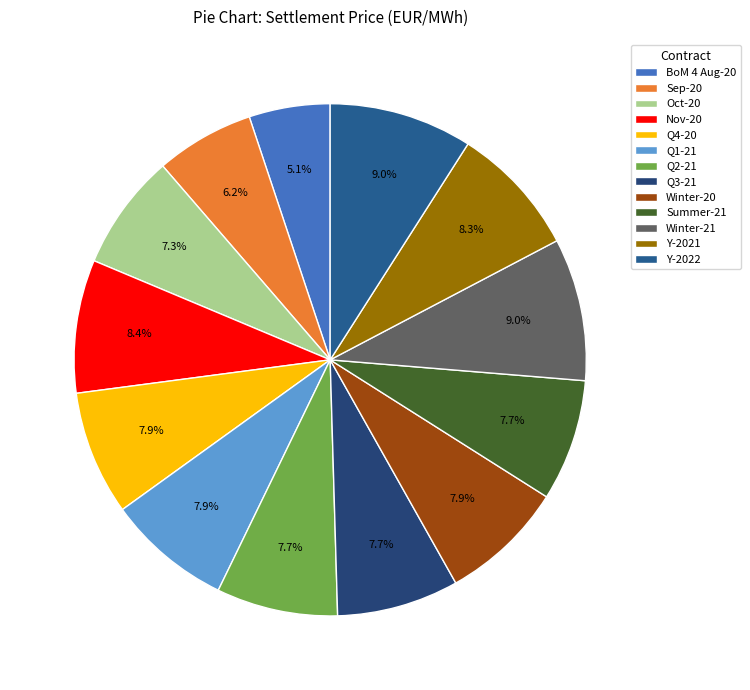

What is the total percentage of Q3-21 and Sep-20?

13.9%